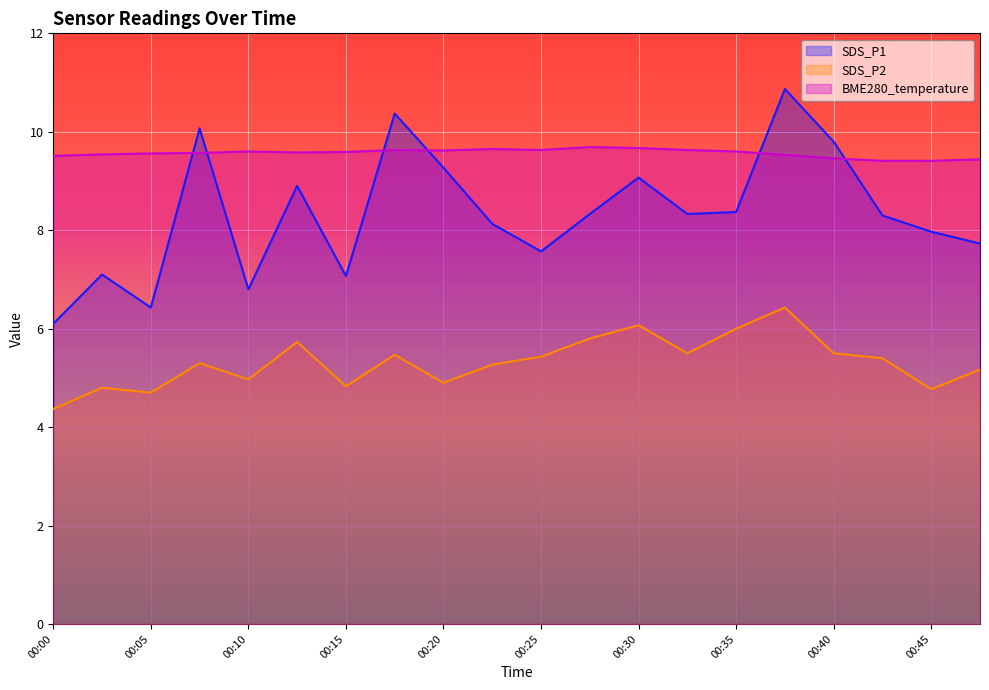

At which category is the sum across all series the highest?

00:37